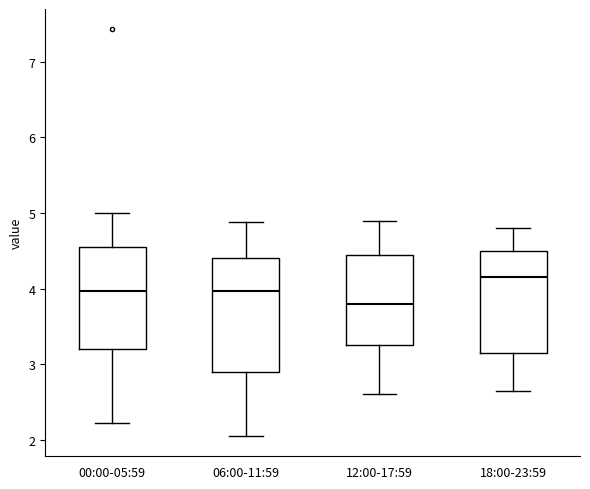

Comparing the boxes themselves (not the whiskers), which one is the tallest?

06:00-11:59